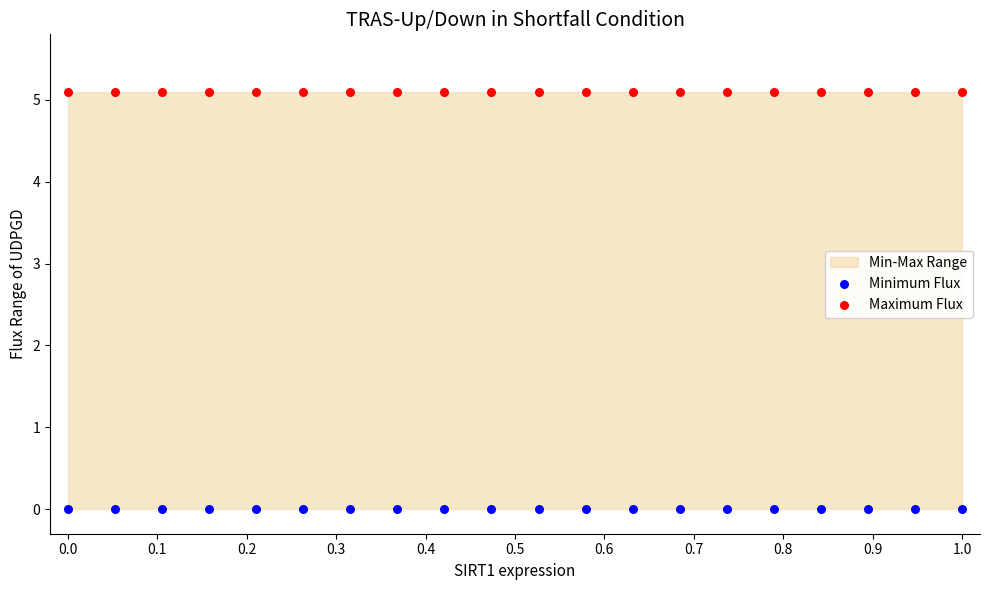

Which series reaches the minimum Y coordinate?

Minimum Flux